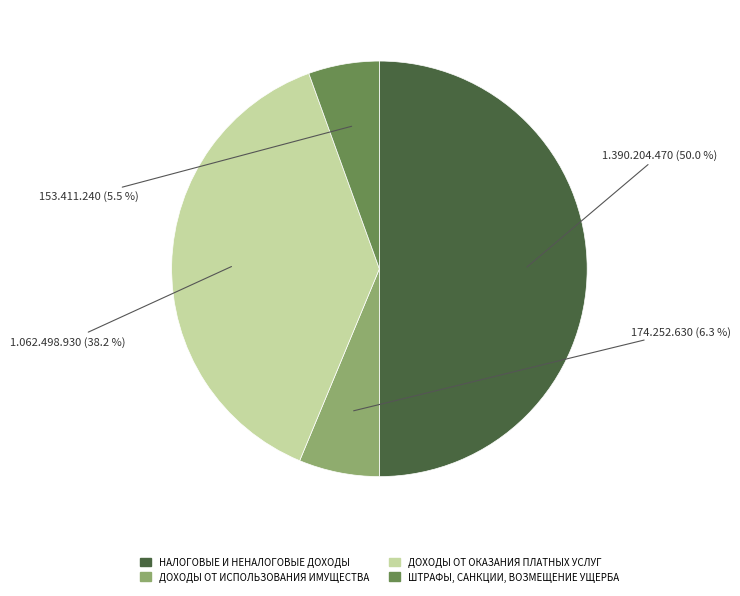

What is the majority slice?

НАЛОГОВЫЕ И НЕНАЛОГОВЫЕ ДОХОДЫ